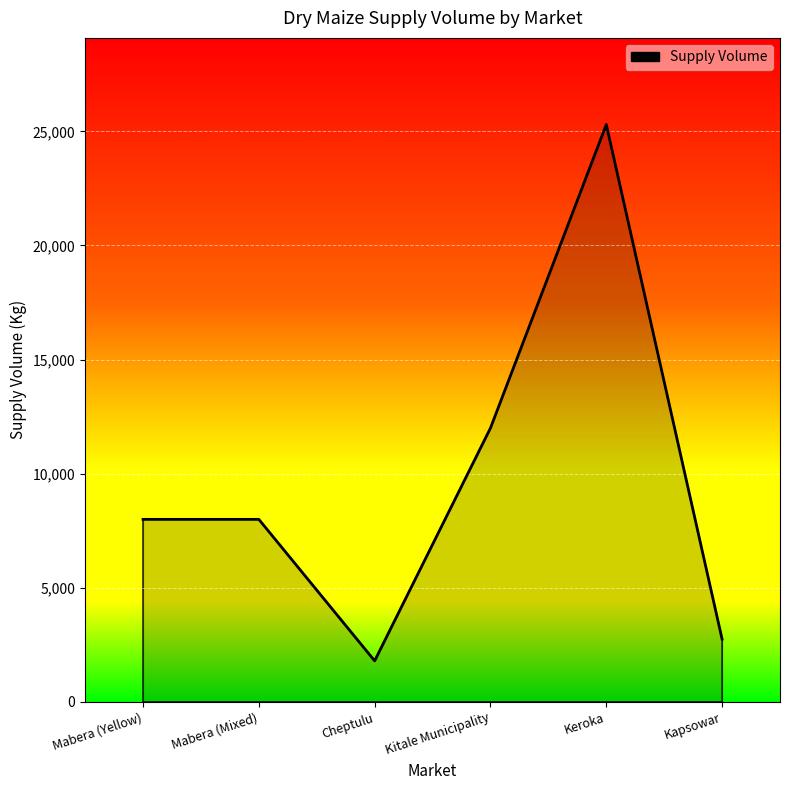

What is the minimum value shown in the chart?

1800